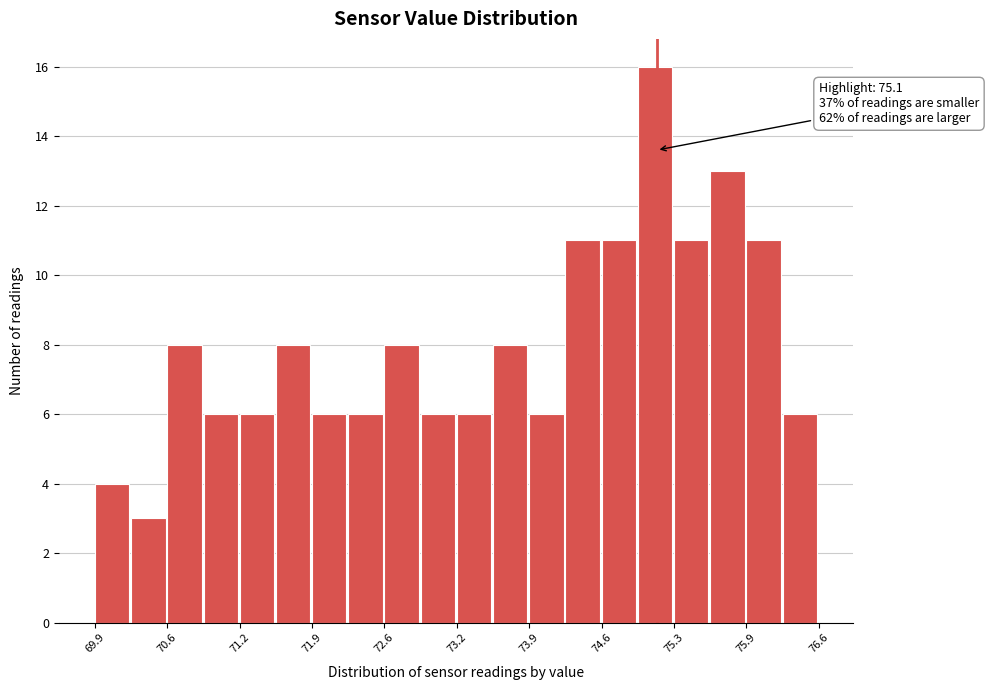

Around what value on the x-axis is the tallest bar? Give the approximate position of its centre, as read against the axis.

75.1